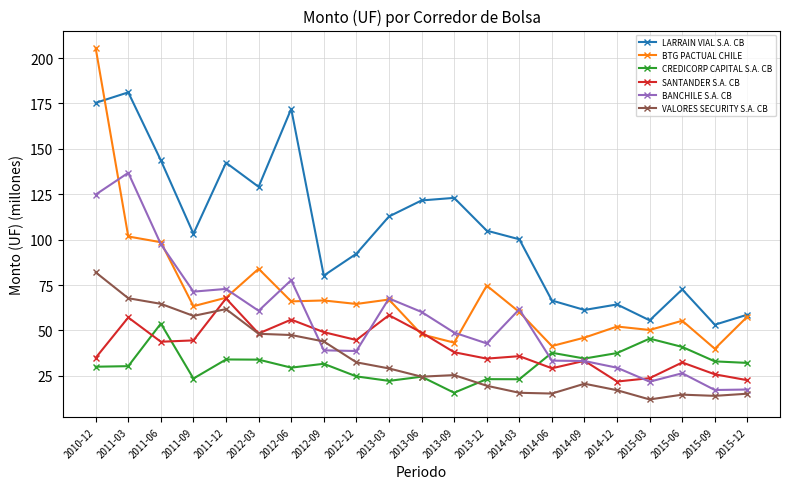

What is the greatest value displayed?

205.5